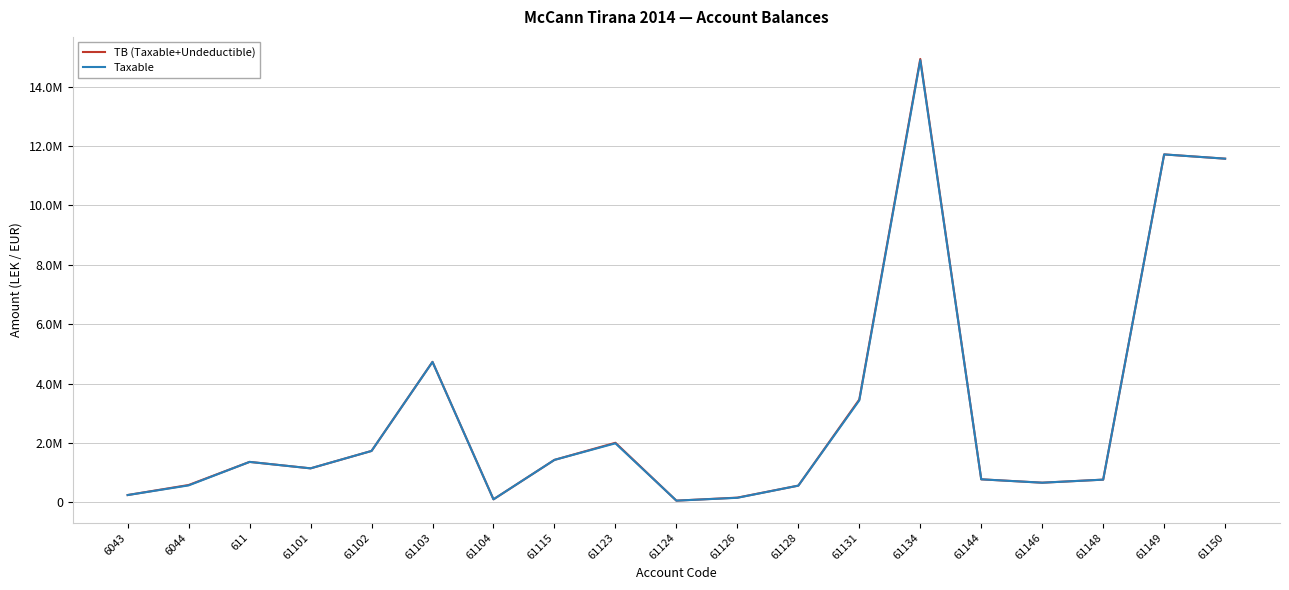

What is the value of the TB (Taxable+Undeductible) point at the 14th from the left?

14931158.8